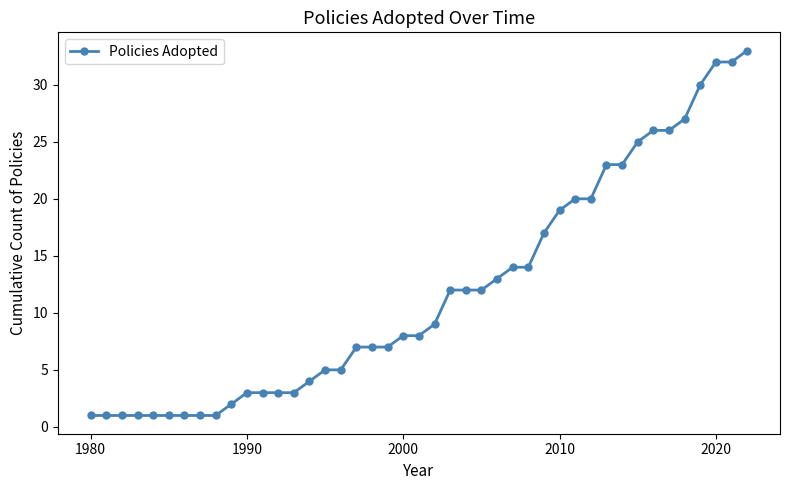

What is the difference between the second highest and second lowest values?

31